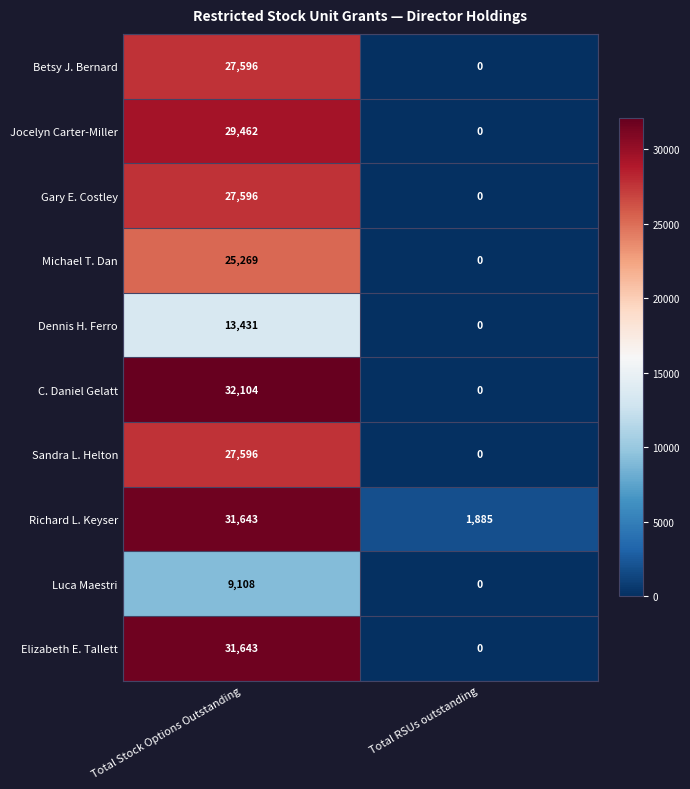

What is the difference between the maximum and minimum values in the Dennis H. Ferro series?

13431